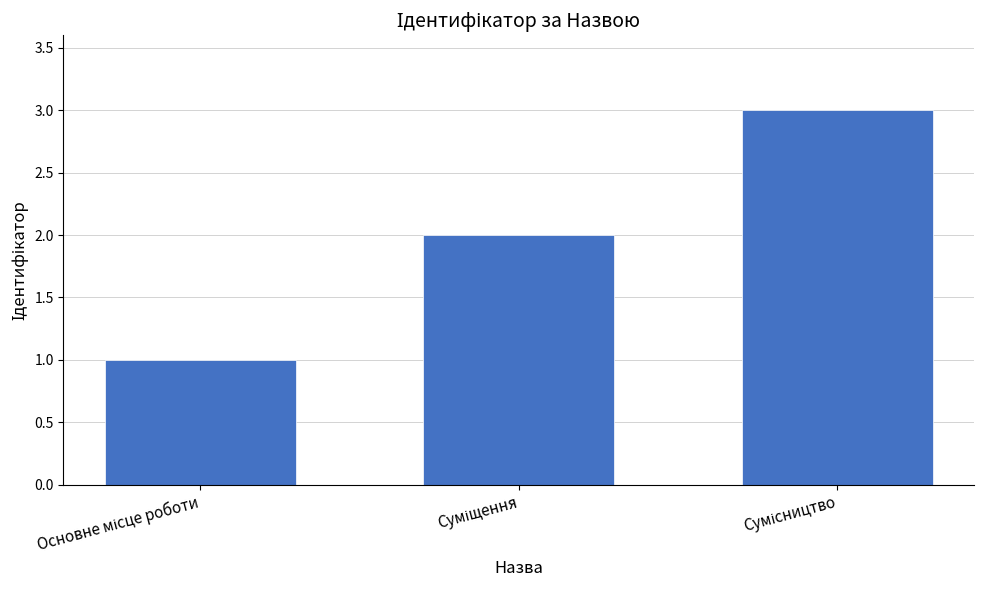

What is the greatest value displayed?

3